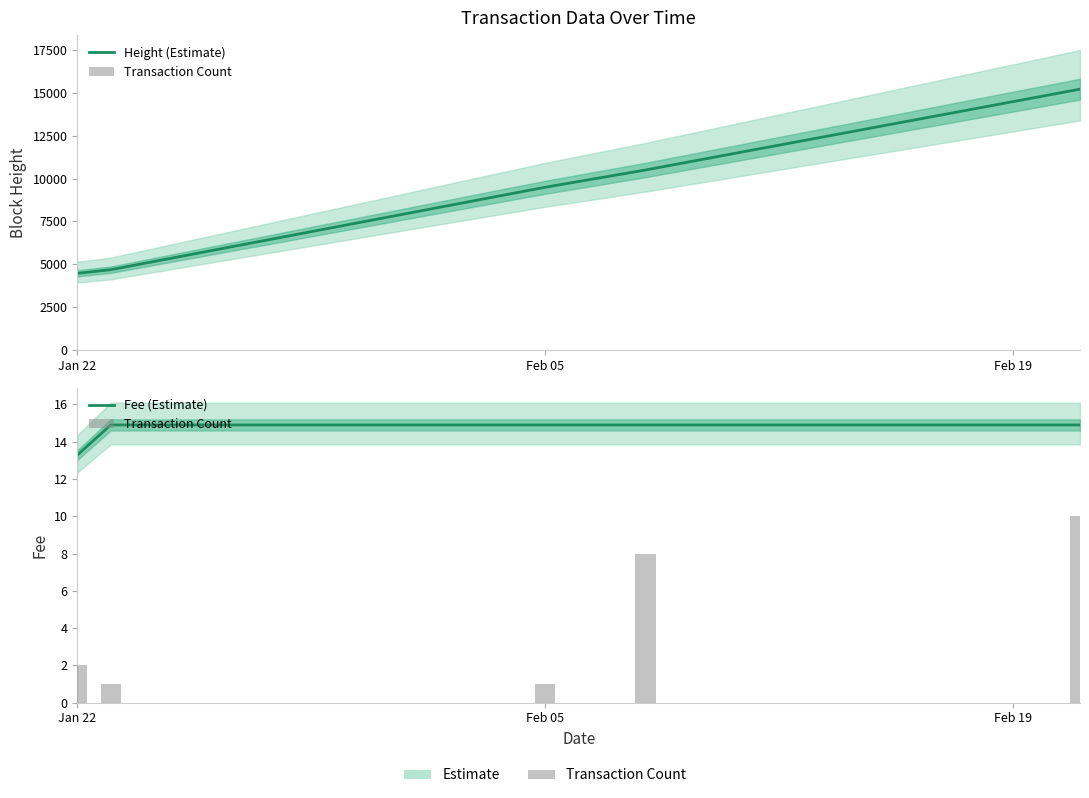

The Fee (Estimate) series shows 20.5 at Jan 22. True or false?

False